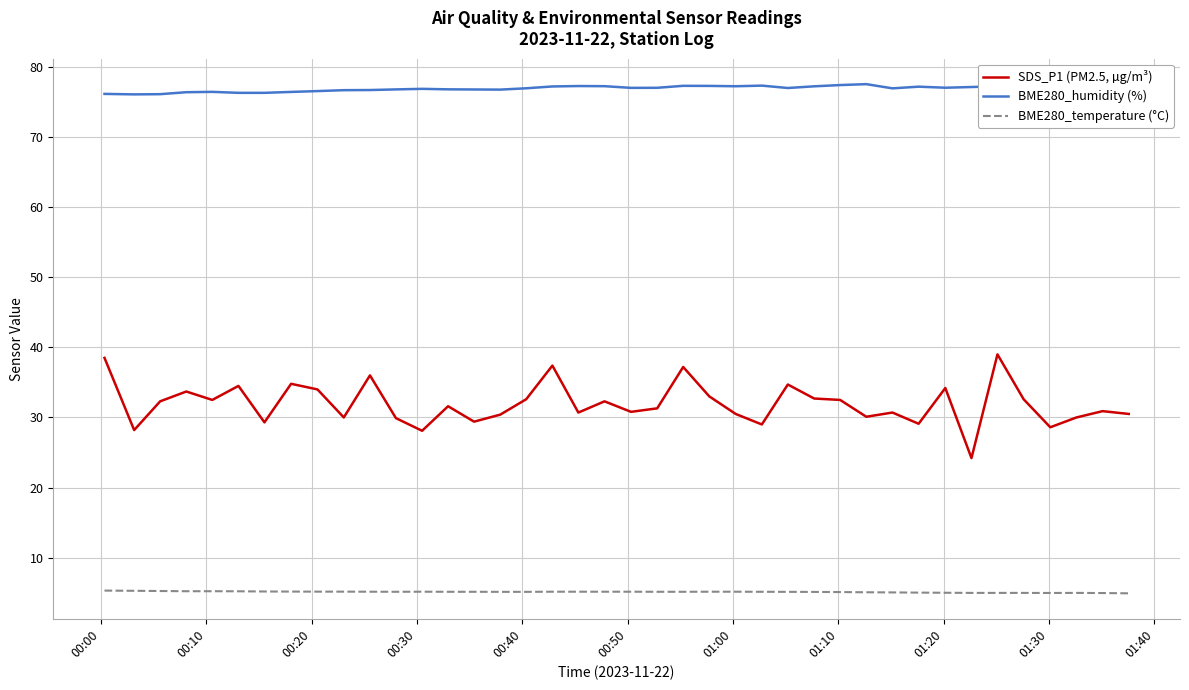

True or false: SDS_P1 (PM2.5, µg/m³) and BME280_humidity (%) intersect in this chart.

False